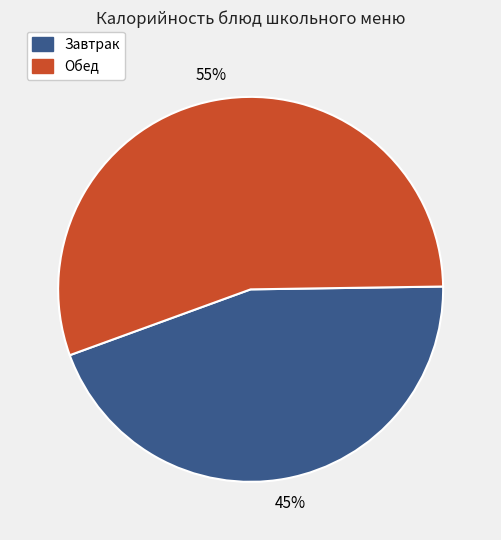

Is there a majority slice in this chart?

Yes